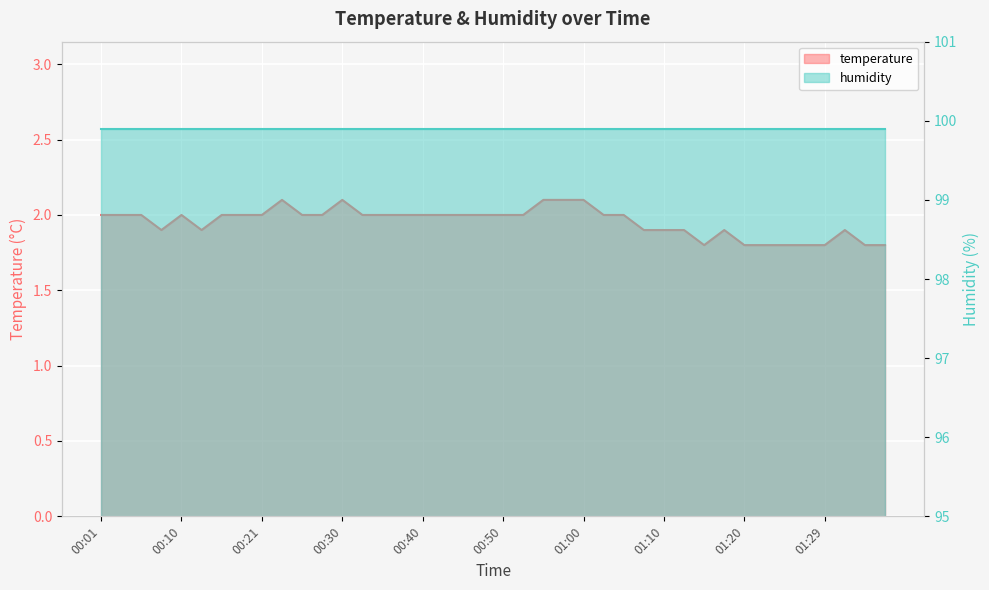

Where is the first local maximum?

00:10